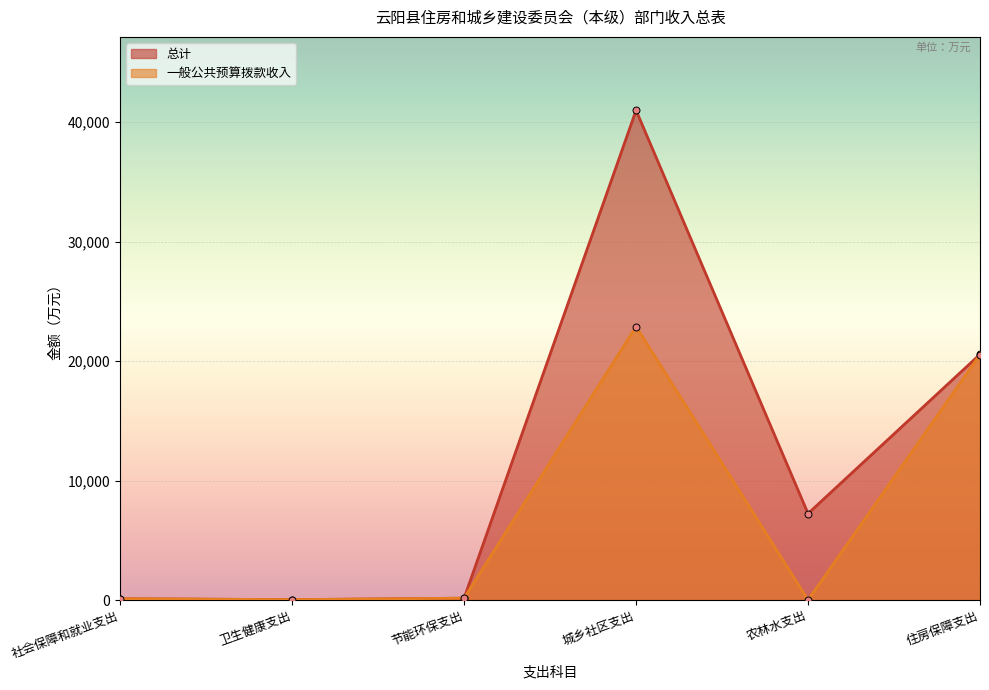

How many values in the 总计 series are below 7235?

3